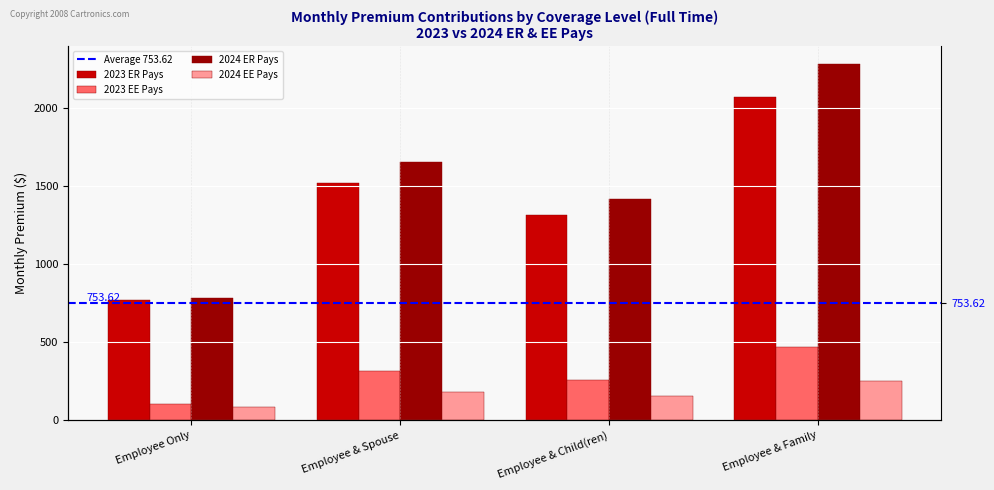

True or false: 2023 ER Pays has a value of 841.8 at Employee & Spouse.

False